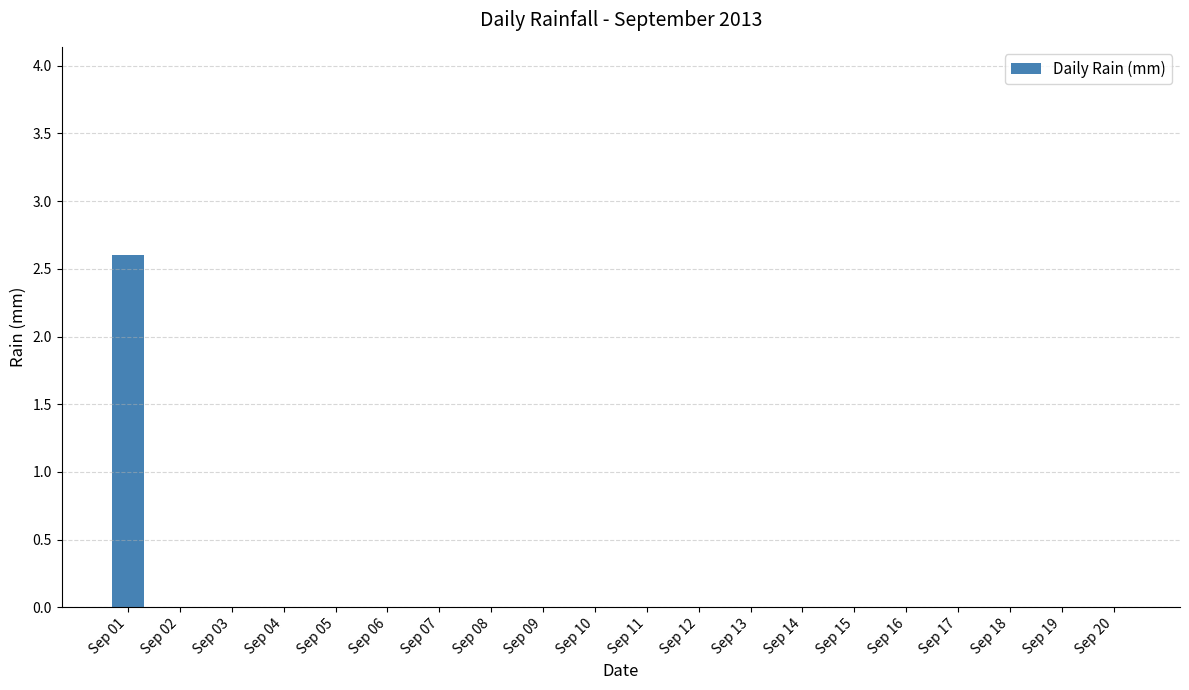

The value at Sep 09 is -1.4. True or false?

False